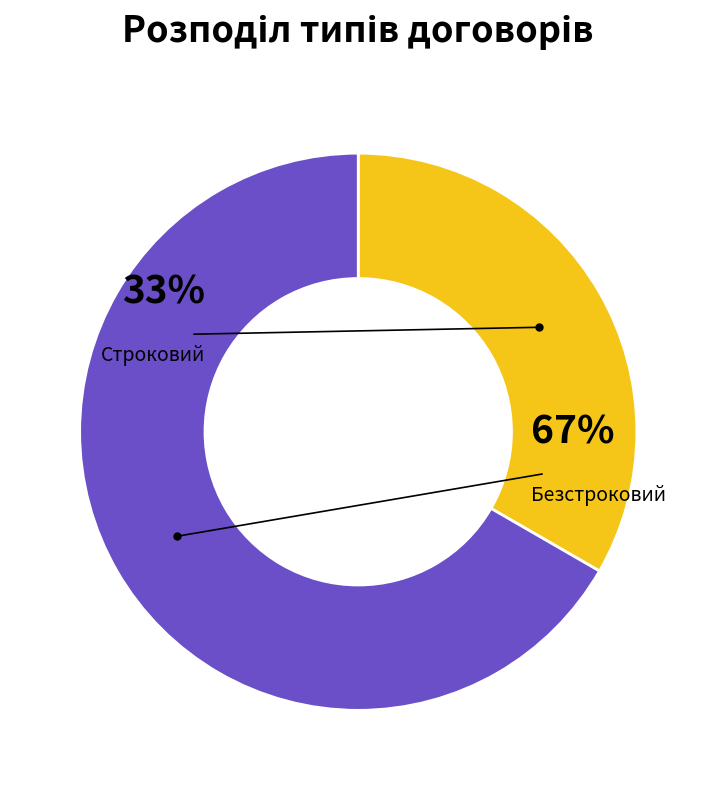

What is the total percentage of Строковий and Безстроковий?

100.0%